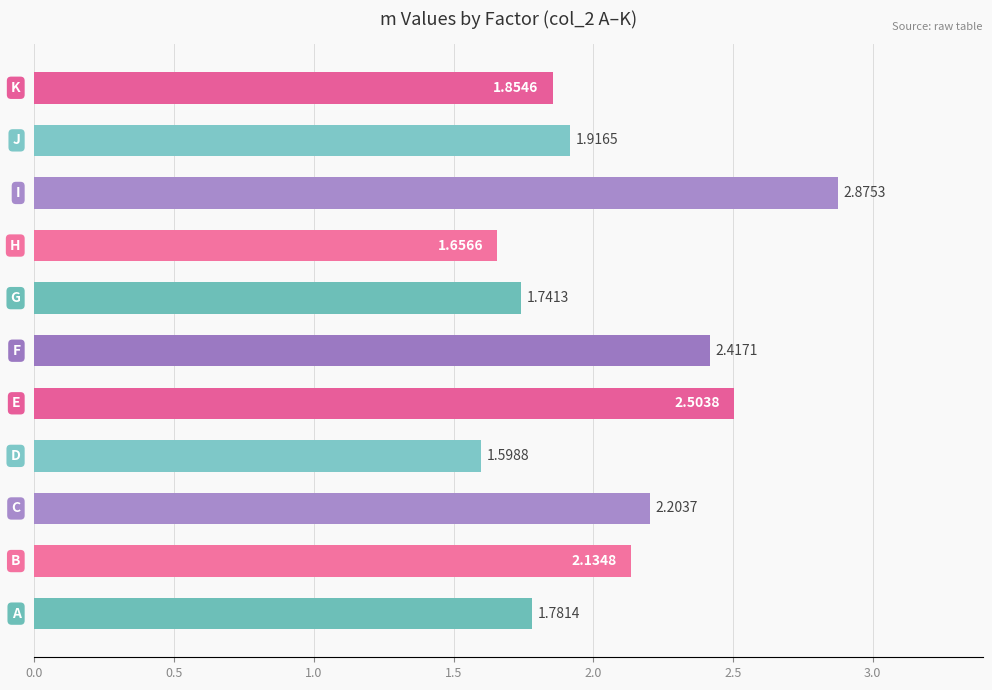

What is the difference between the maximum and minimum values?

1.3